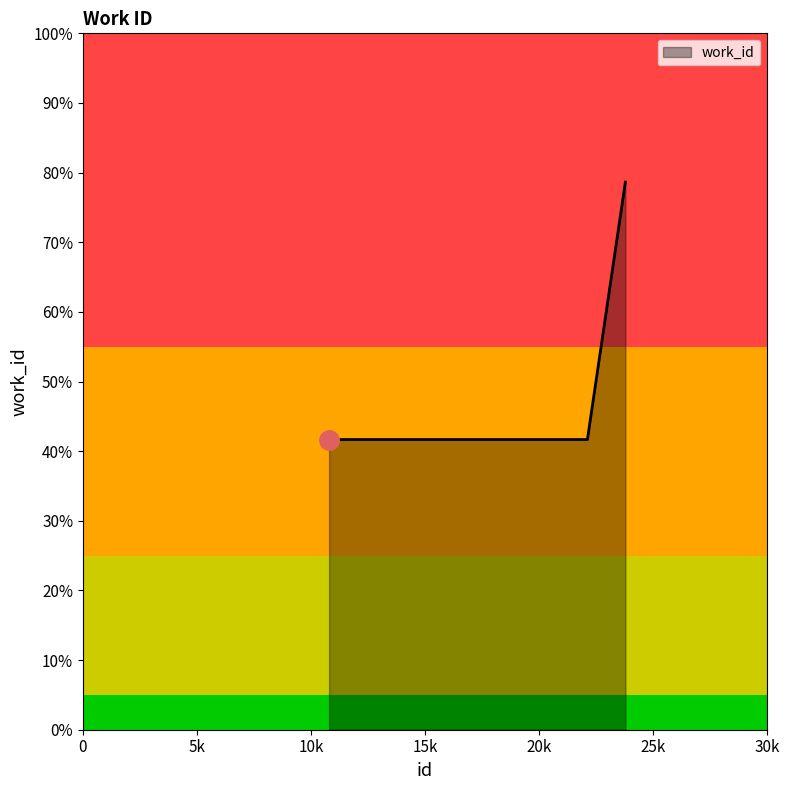

List the labels in order of value, largest first.

23778, 10792, 22114